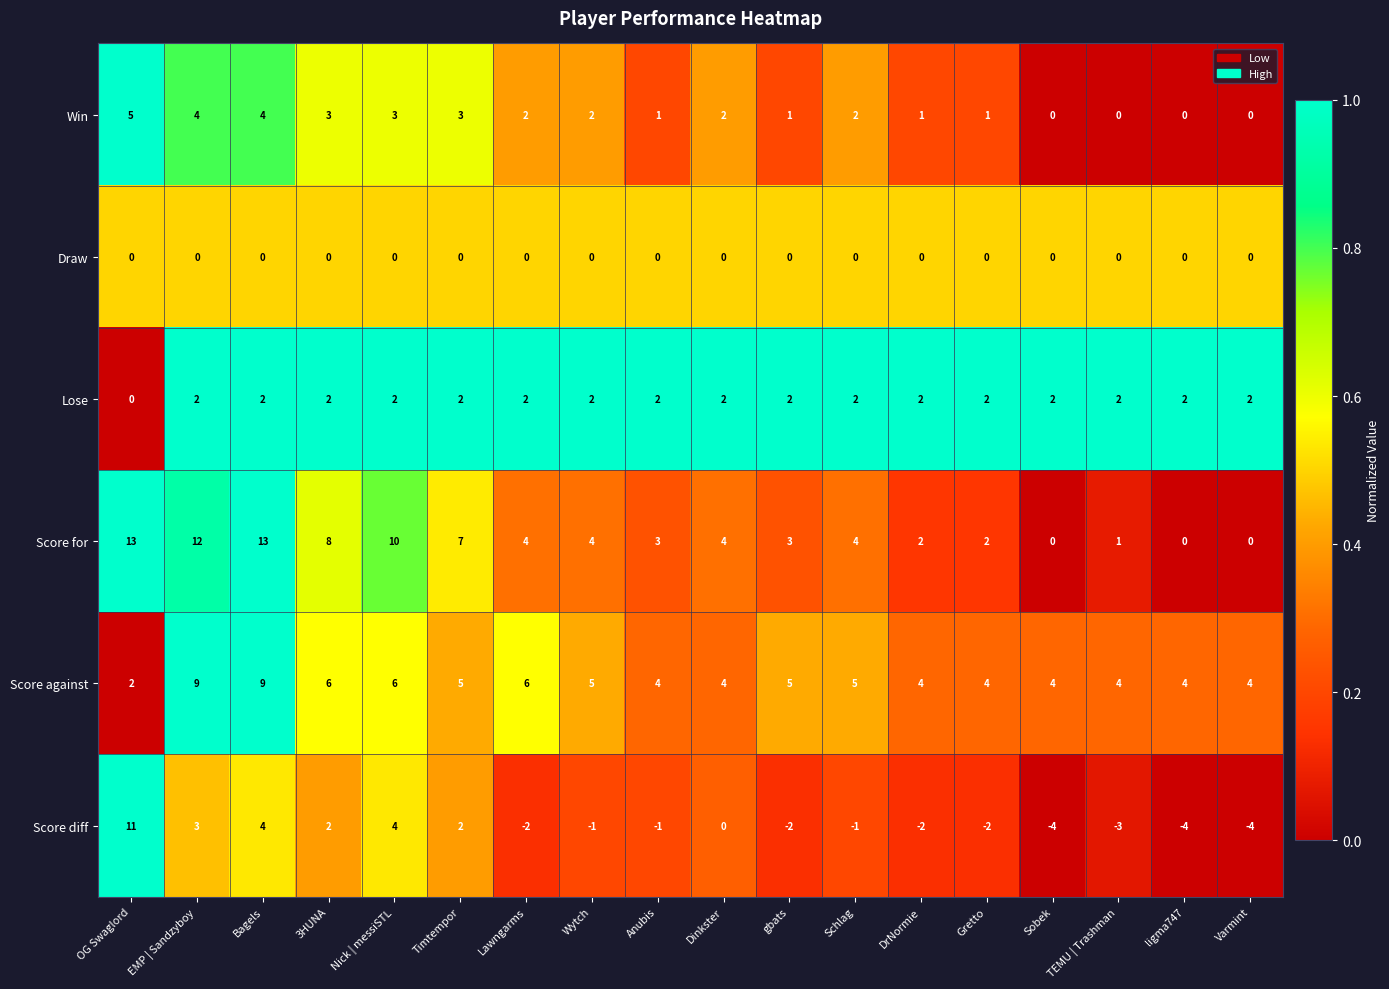

The value of Win at DrNormie is 1. True or false?

True